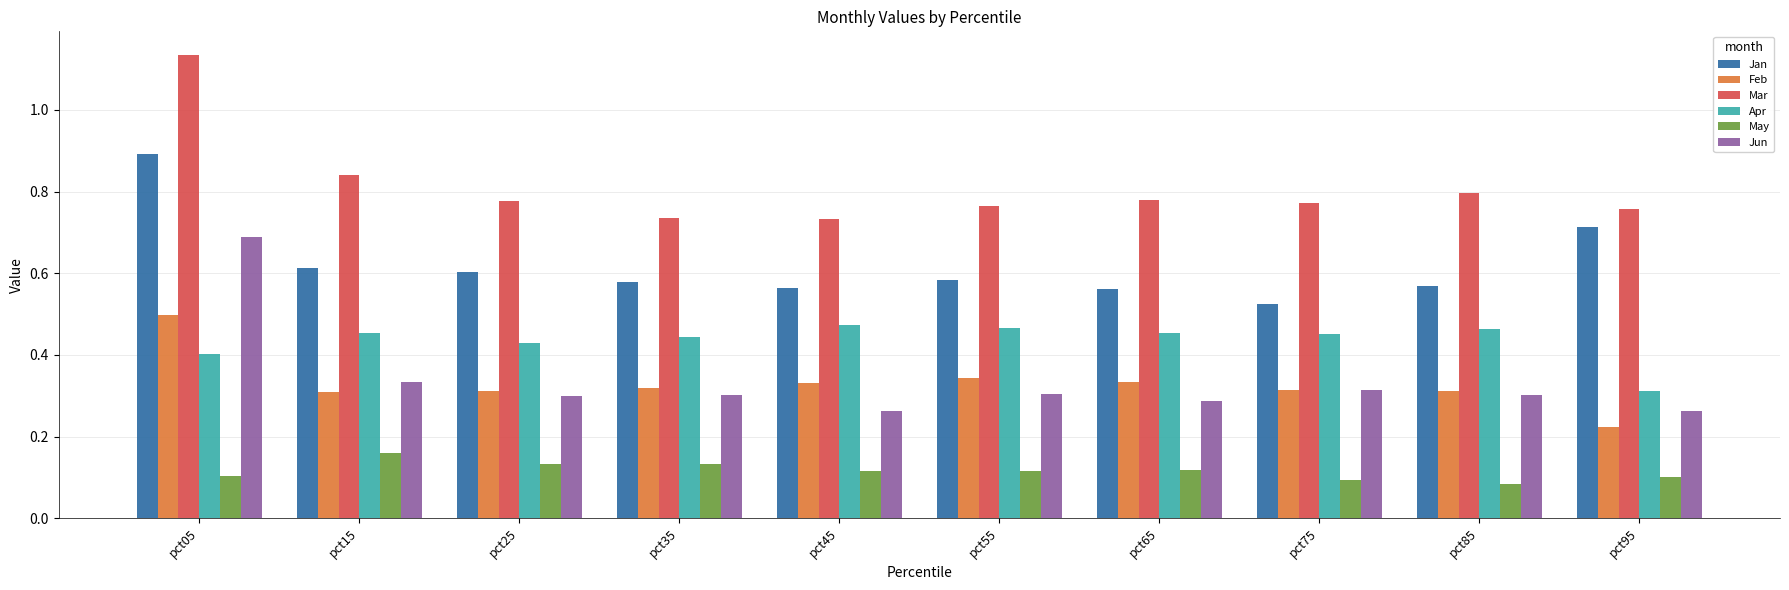

What is the spread (max minus min) of values at pct05?

1.0